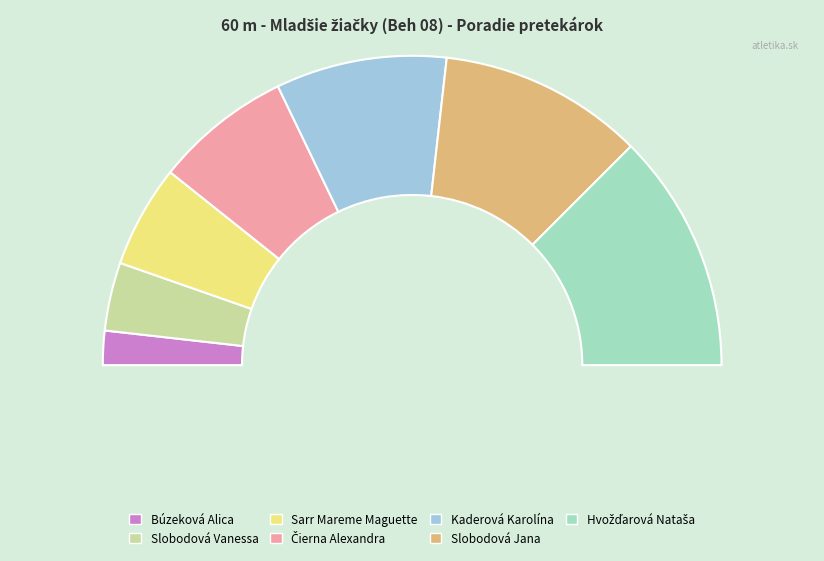

What percentage is the Slobodová Jana slice, to the nearest percent?

21%